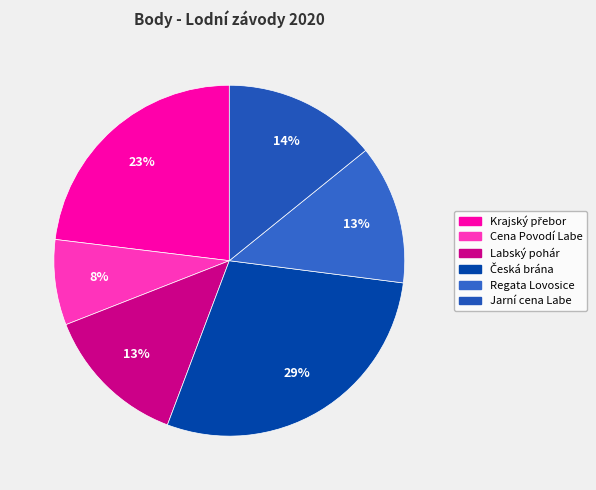

To the nearest percent, what portion does Labský pohár represent?

13%